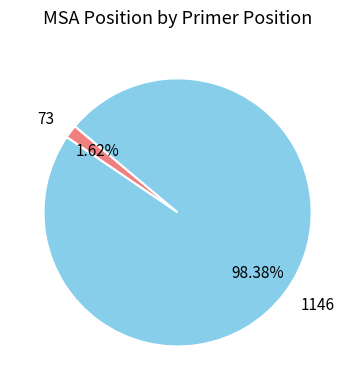

To the nearest percent, what is the difference between the largest and smallest slice percentages?

97%